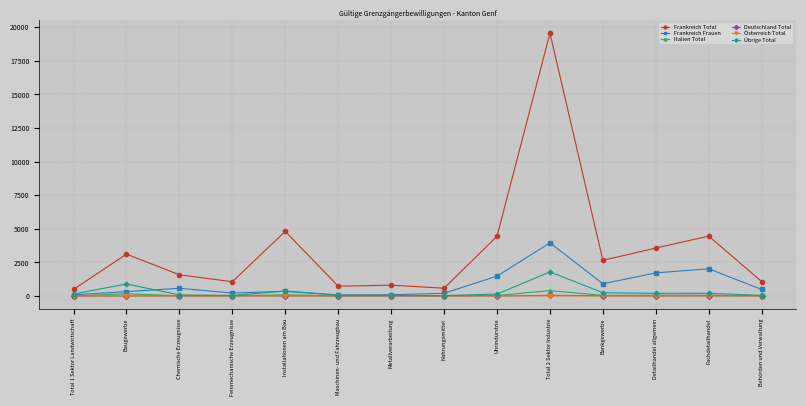

What is the value of the Frankreich Total point at the 11th from the left?

2653